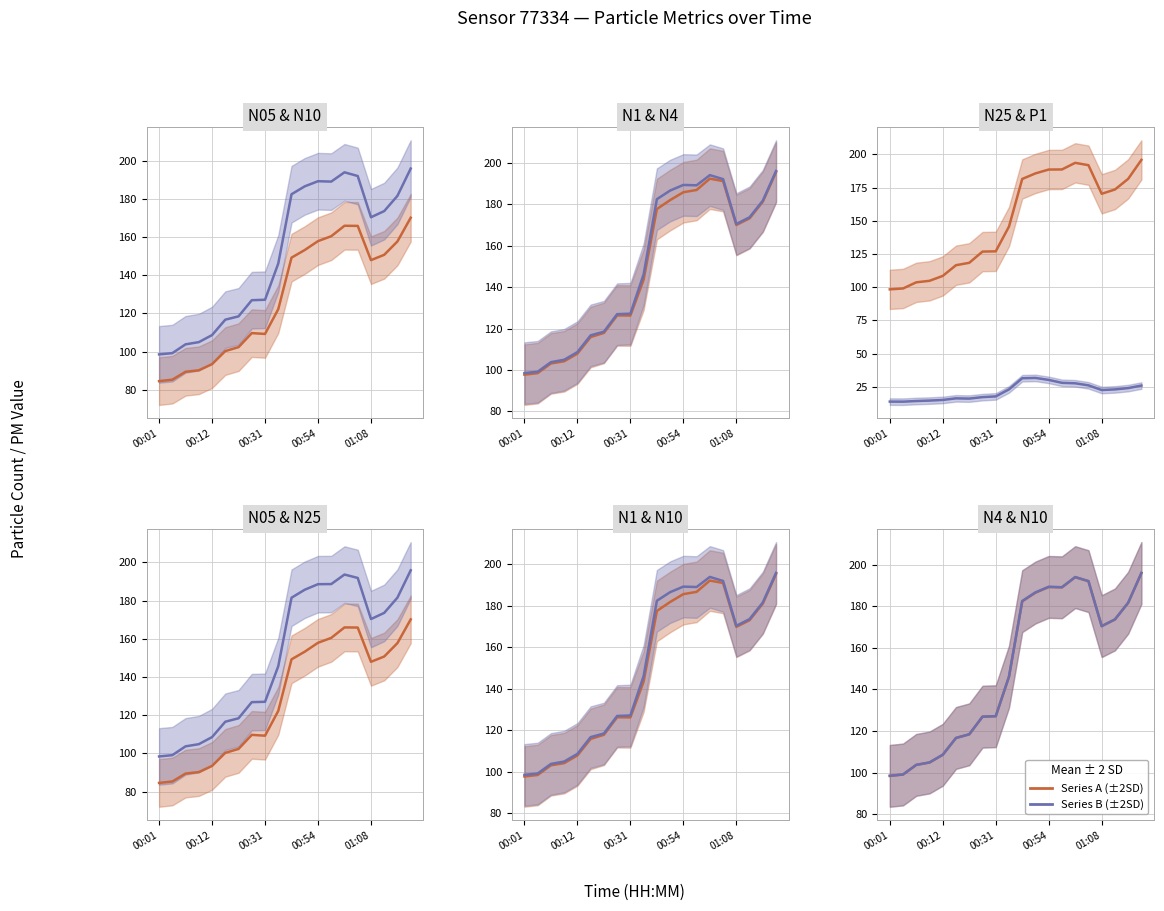

What is the difference between the second highest and second lowest values in the N25 series?

94.6